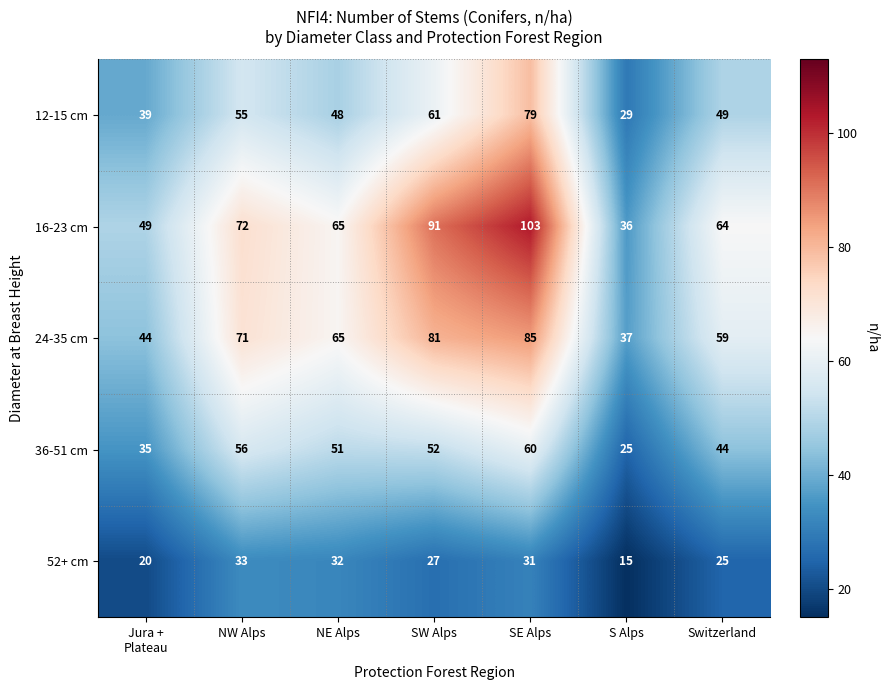

What is the average value of the 16-23 cm series?

69